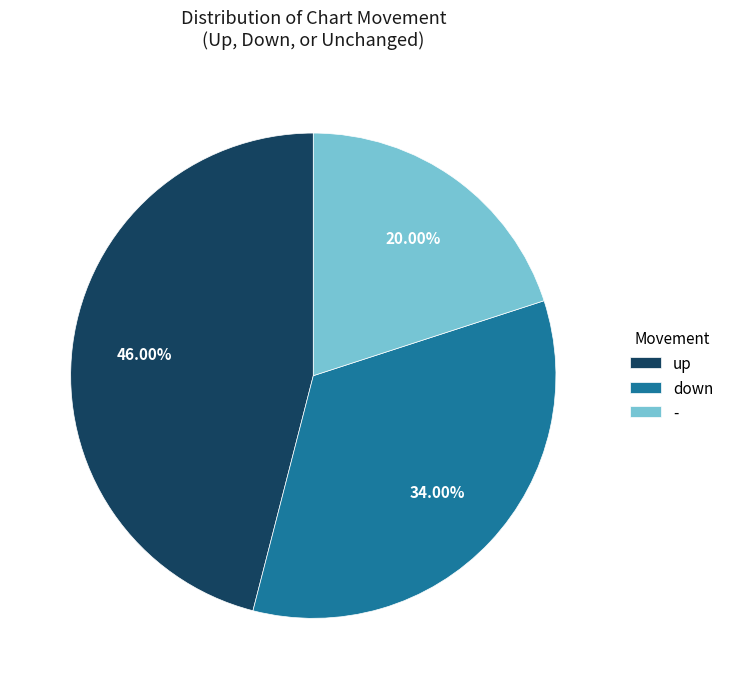

Is it true that up is 57% of the pie?

False